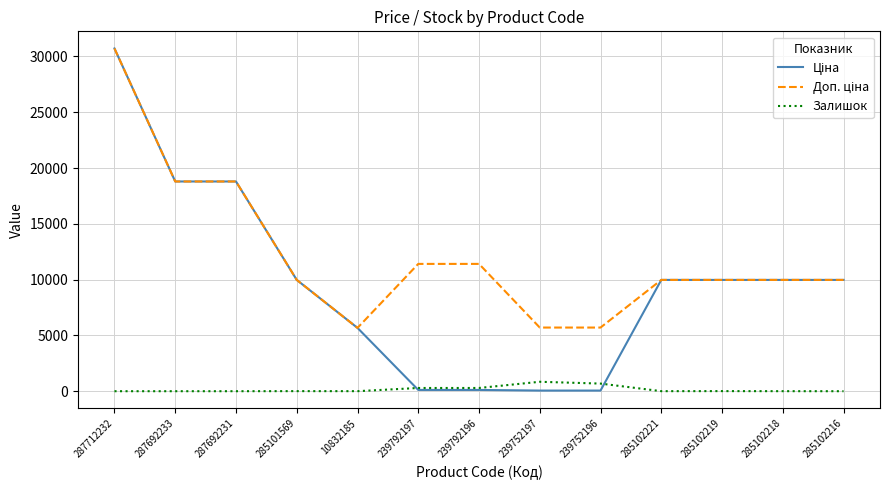

What is the maximum value shown in the chart?

30717.1